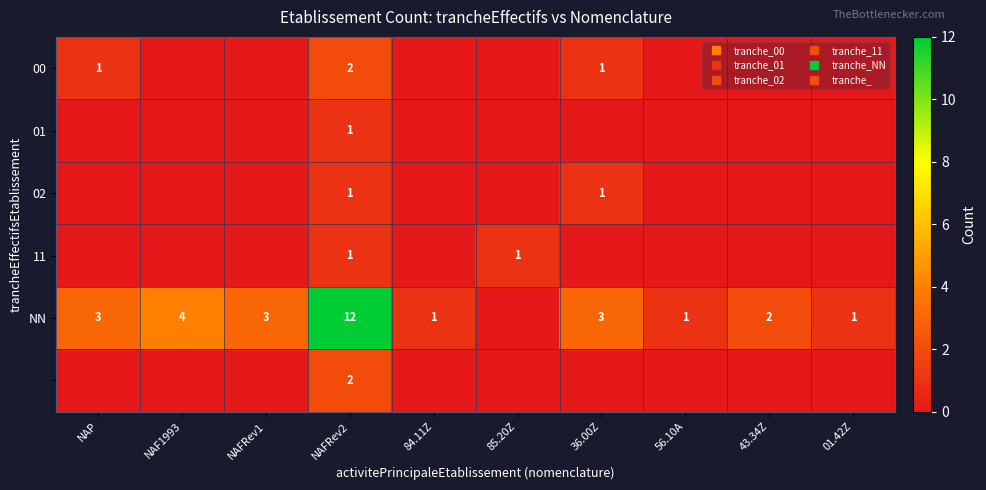

What is the difference between the maximum and minimum values in the 11 series?

1